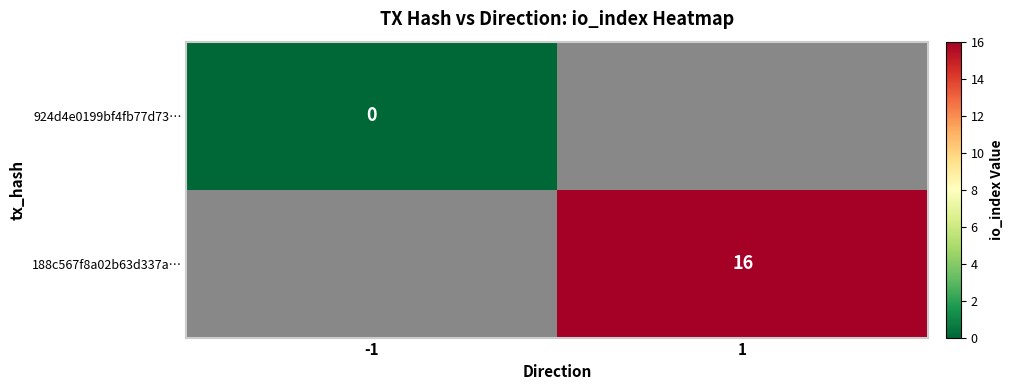

Is the value of 924d4e0199bf4fb77d73… at -1 greater than the value of 188c567f8a02b63d337a… at 1?

No